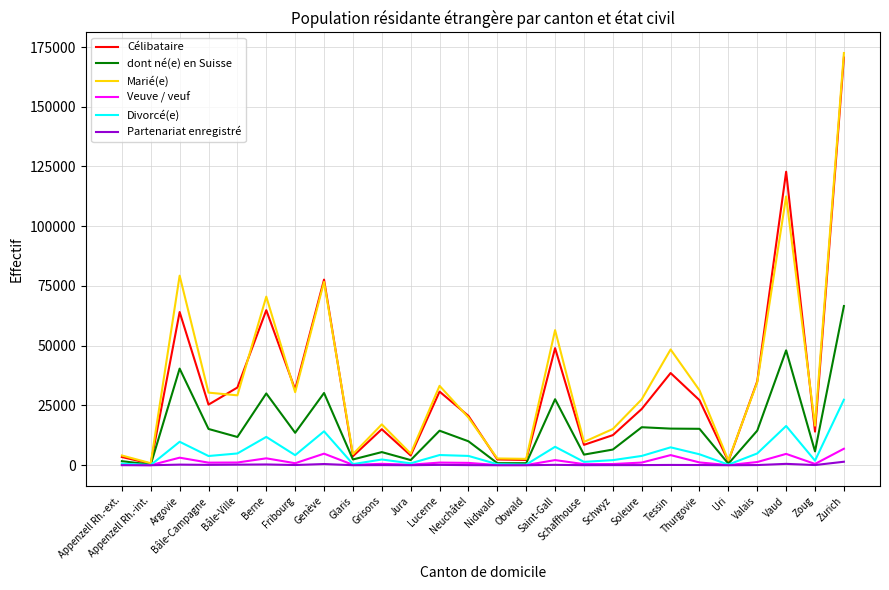

What is the maximum value shown in the chart?

172481